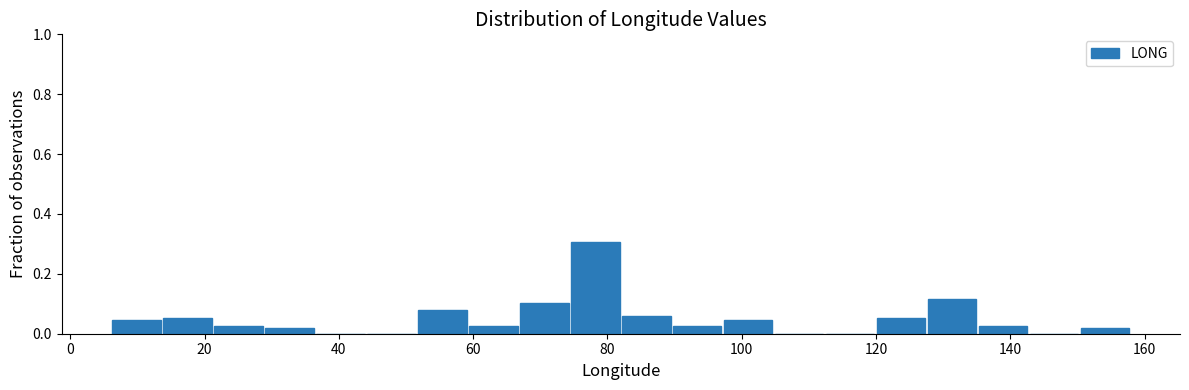

Around what value on the x-axis is the tallest bar? Give the approximate position of its centre, as read against the axis.

78